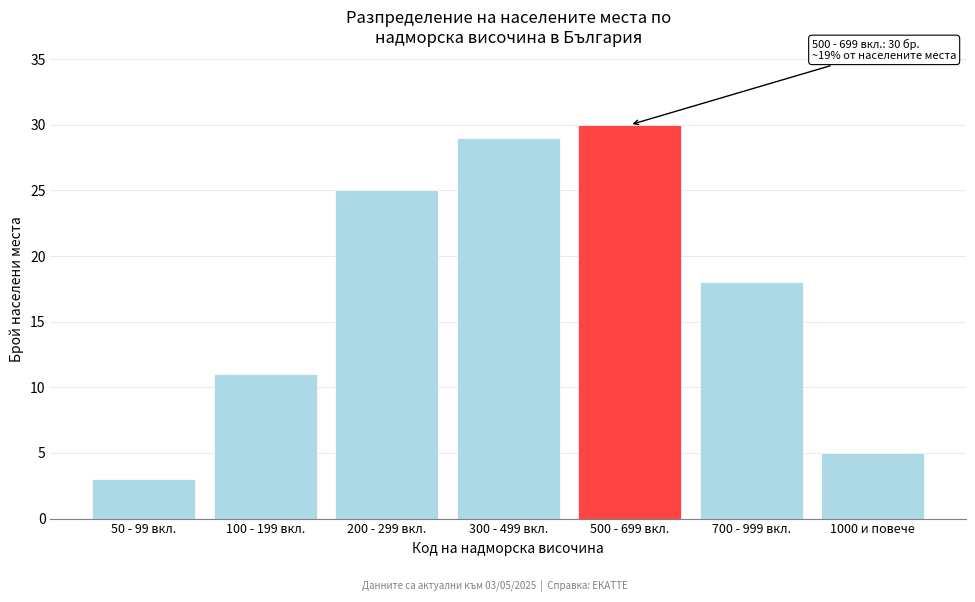

Reading left to right, what are all the values shown in this chart?

3	11	25	29	30	18	5